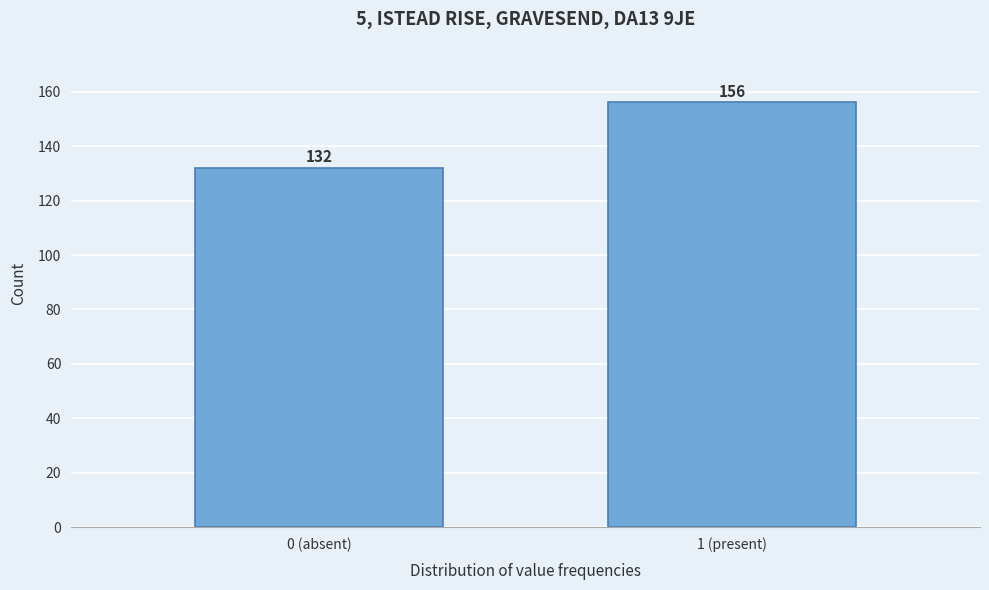

Reading right to left, extract all data points from this chart.

156	132